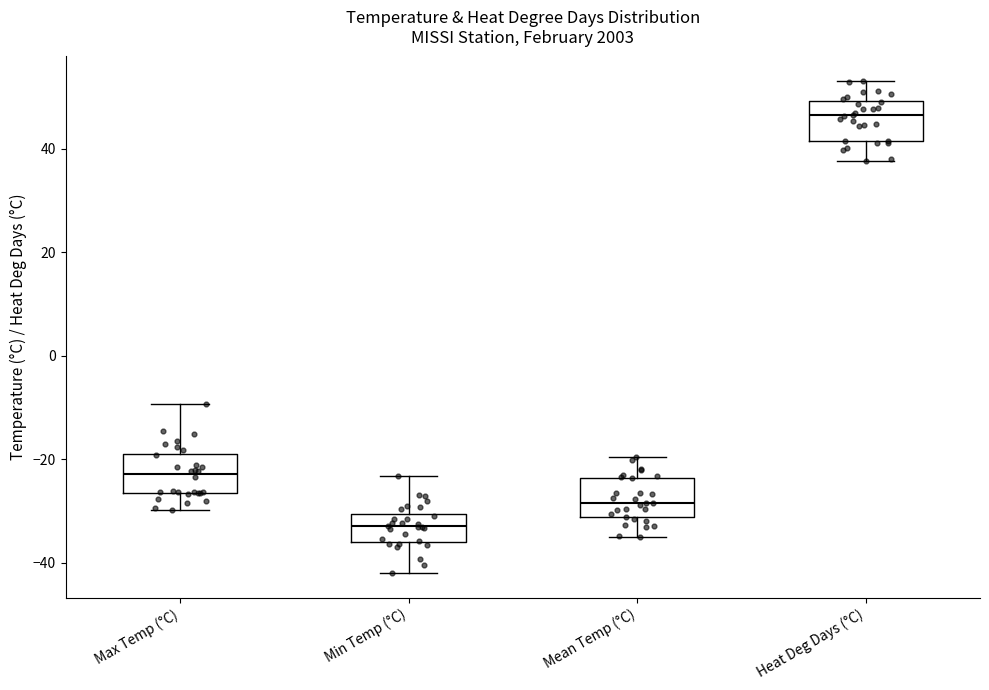

Which box has the highest median line?

Heat Deg Days (°C)